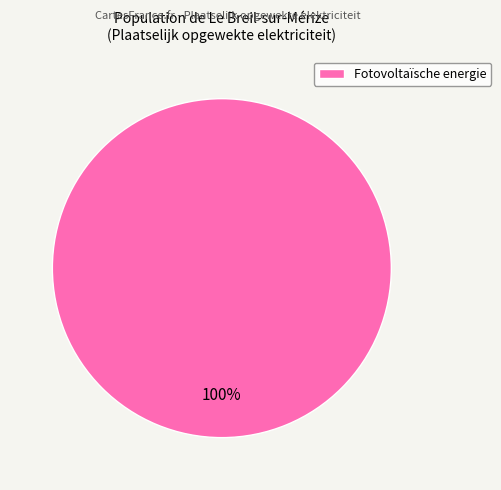

What percentage is the Fotovoltaïsche energie slice, to the nearest percent?

100%